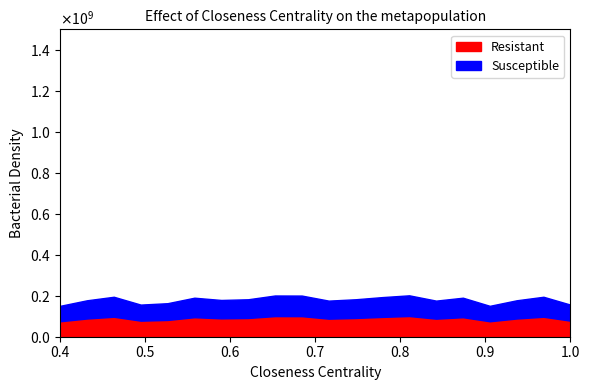

Does the chart have visible grid lines?

No